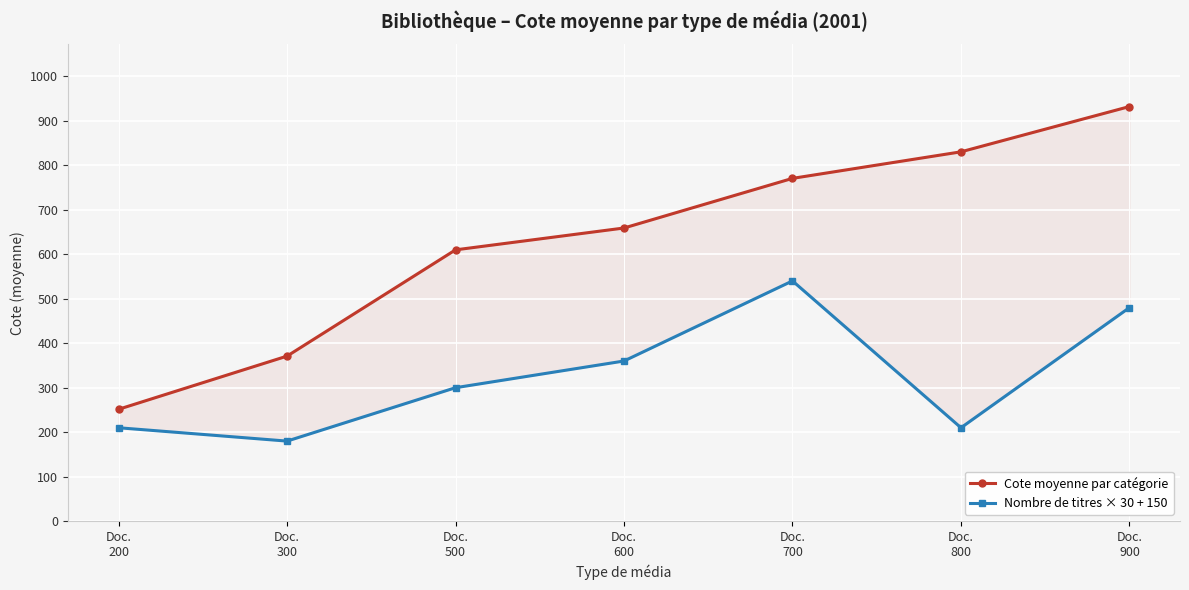

What is the spread (max minus min) of values at Doc.
700?

230.5